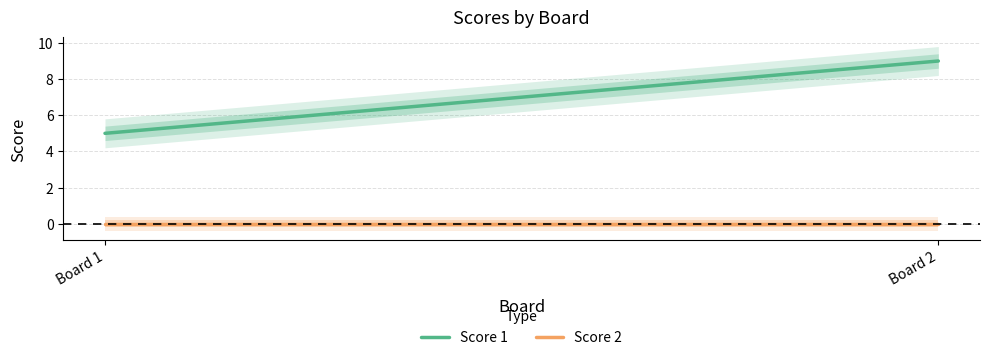

The Score 1 series shows 9 at Board 2. True or false?

True